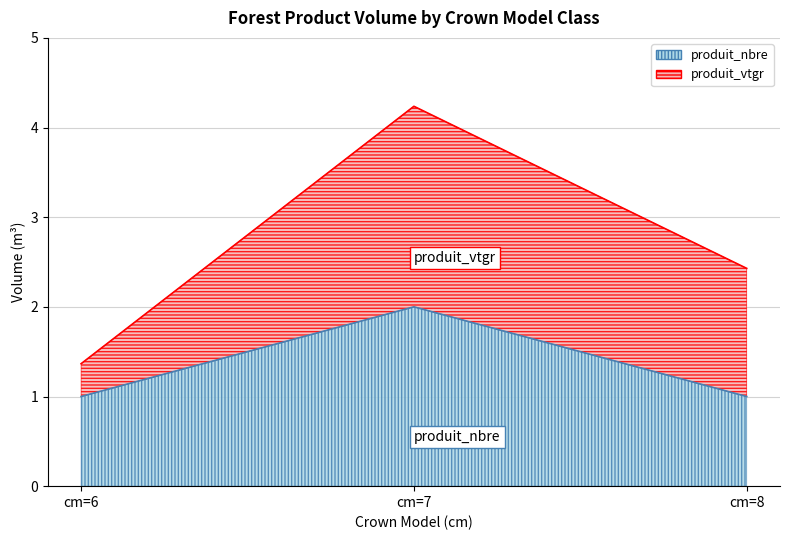

The value of produit_vtgr at cm=7 is 4.2. True or false?

True